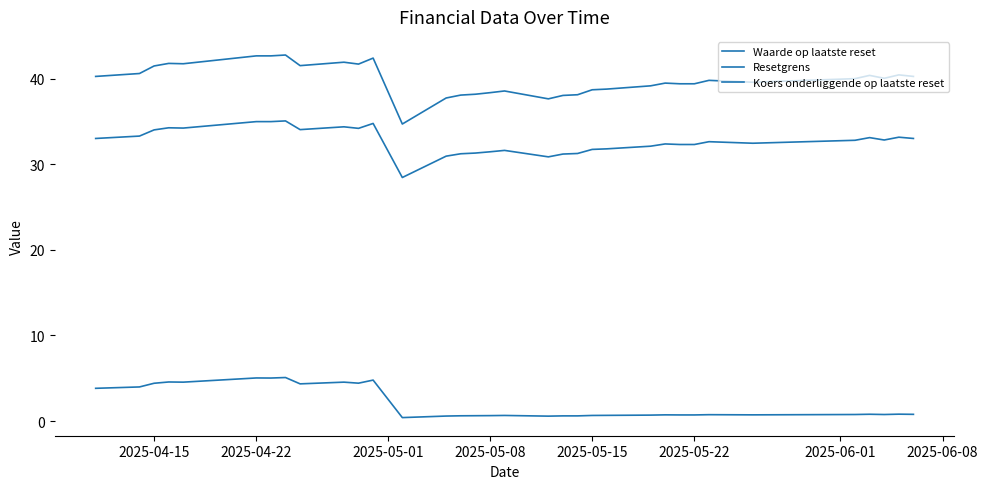

Does the chart have visible grid lines?

No